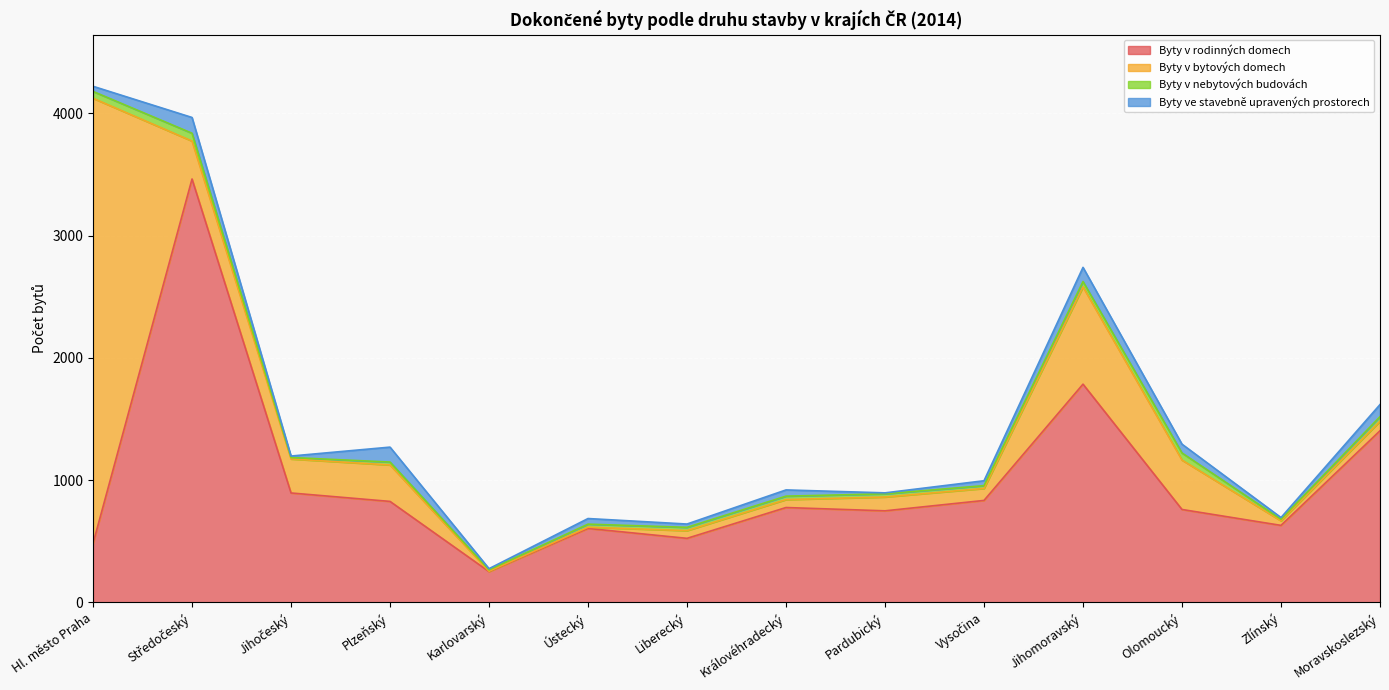

List the series in order of their peak value, lowest first.

Byty v nebytových budovách, Byty ve stavebně upravených prostorech, Byty v rodinných domech, Byty v bytových domech